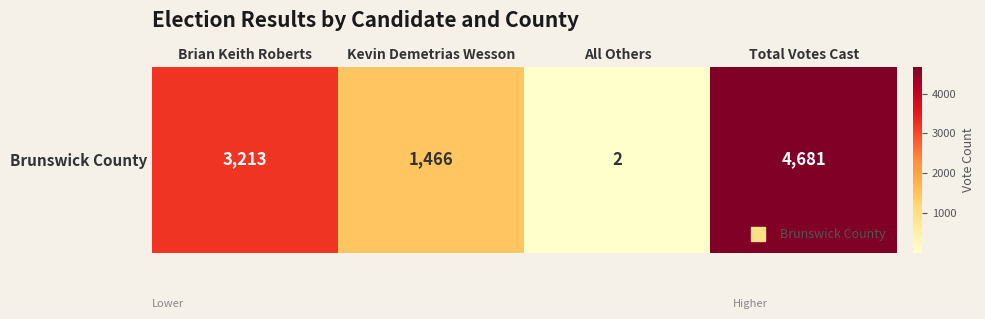

Approximately how many times larger is the value at Brian Keith Roberts compared to Kevin Demetrias Wesson?

2.2